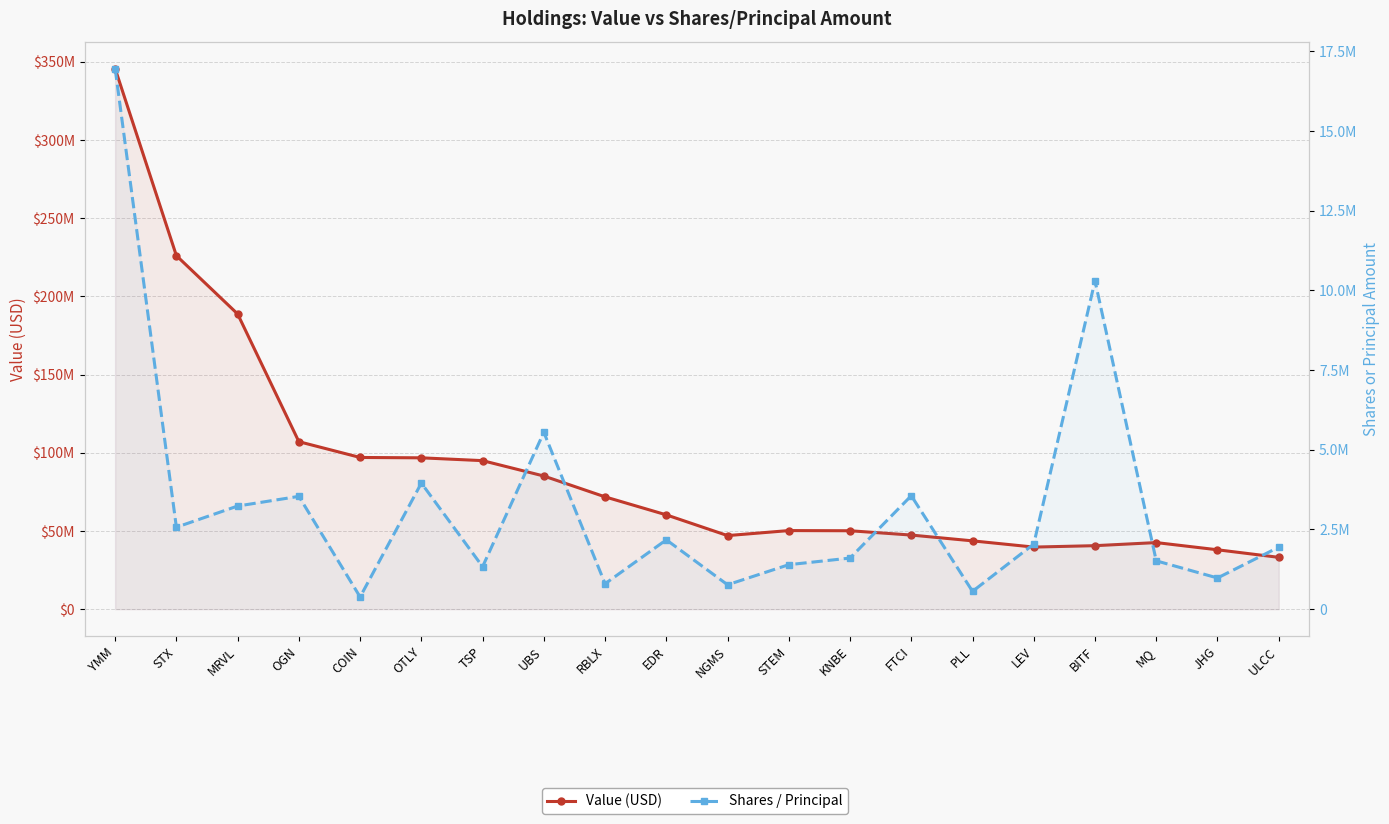

At how many categories does at least one series exceed 201355372?

2